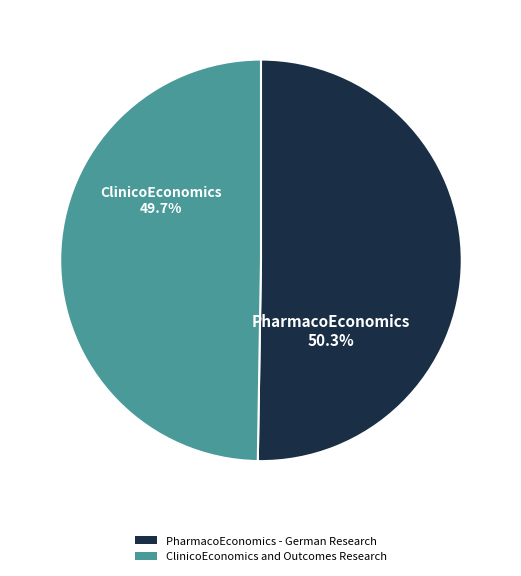

Between ClinicoEconomics and Outcomes Research and PharmacoEconomics - German Research, which is larger?

PharmacoEconomics - German Research